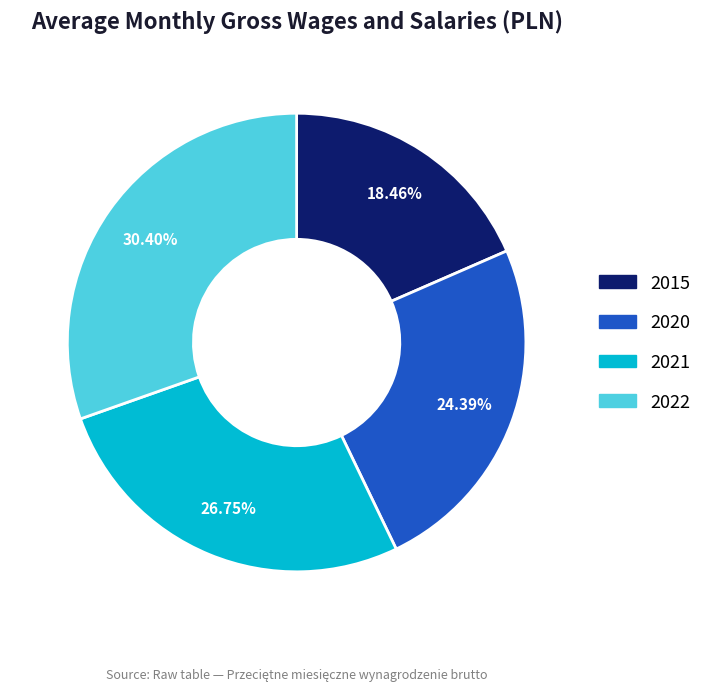

To the nearest percent, what portion does 2015 represent?

18%